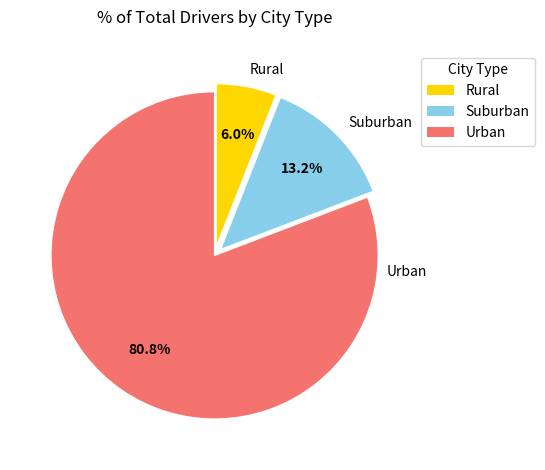

Is there a majority slice in this chart?

Yes